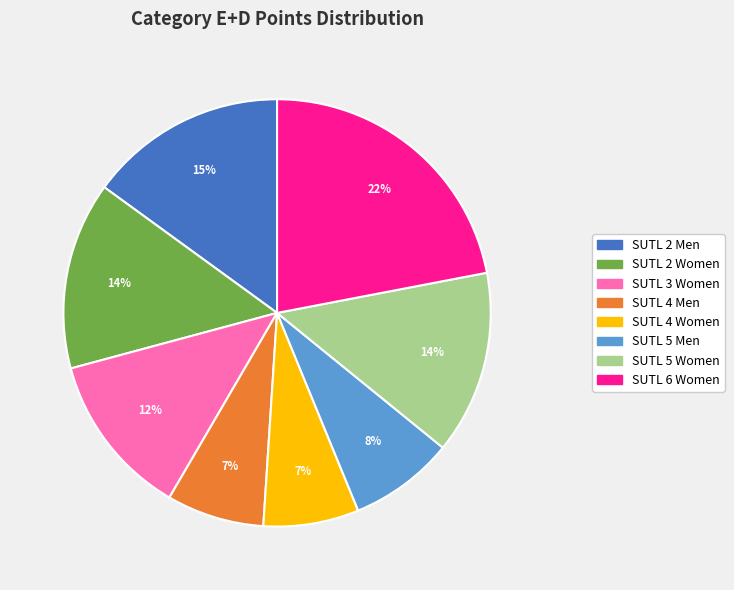

Which slice is the largest?

SUTL 6 Women